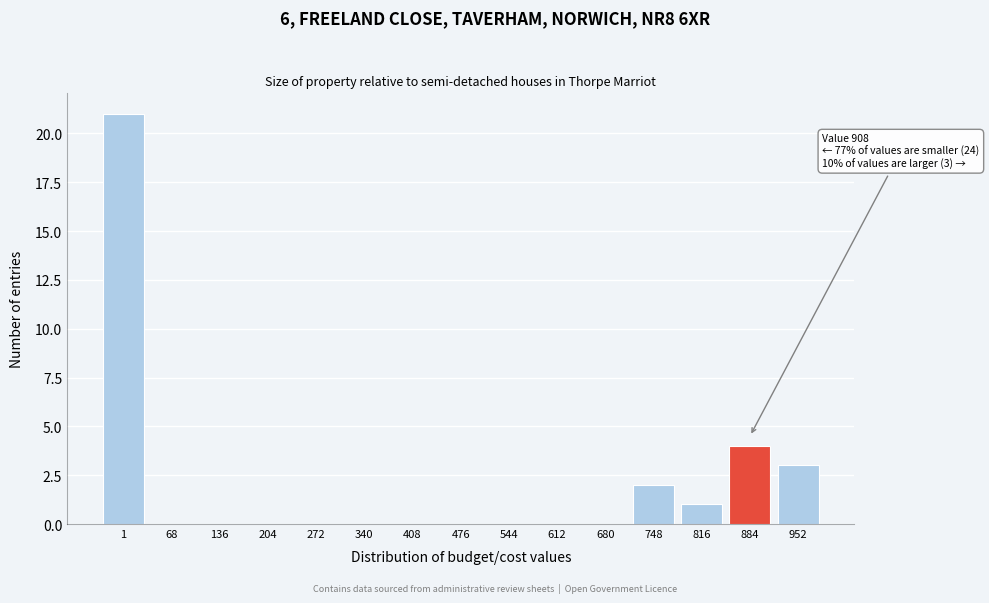

Reading left to right, extract all data points from this chart.

1=21	68=0	136=0	204=0	272=0	340=0	408=0	476=0	544=0	612=0	680=0	748=2	816=1	884=4	952=3